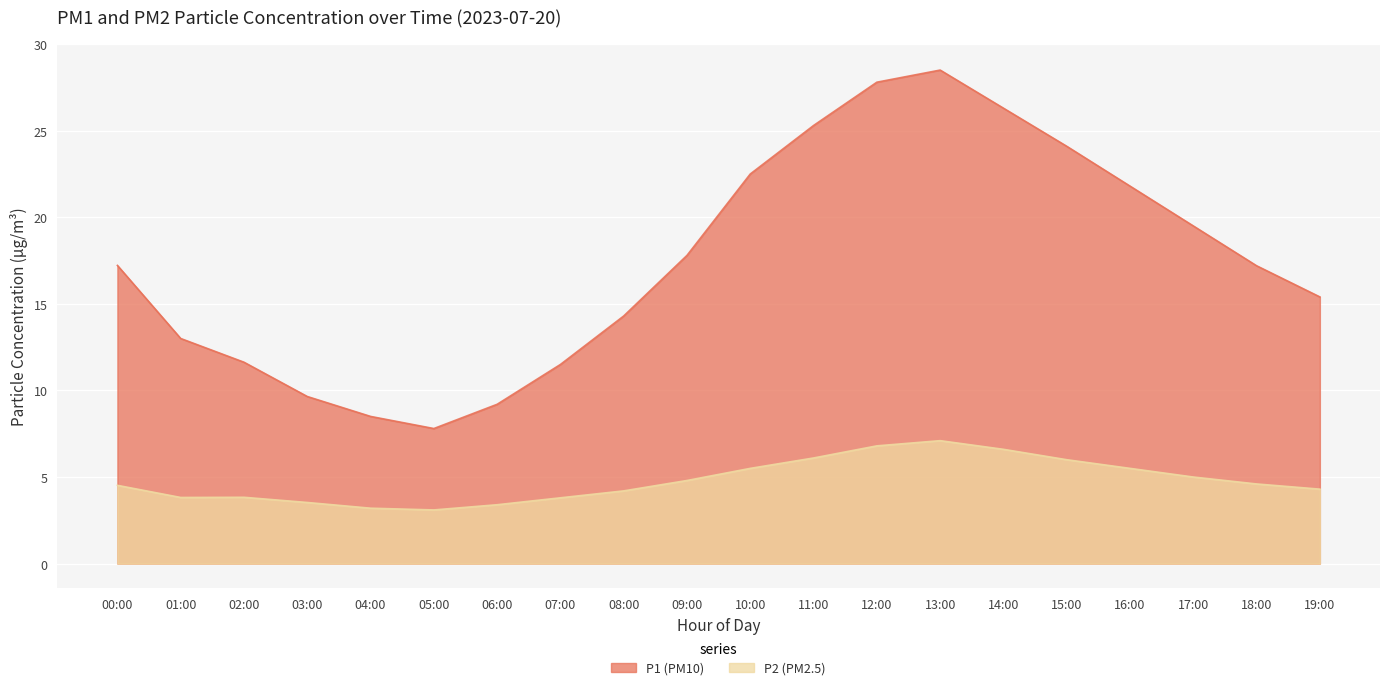

True or false: P2 and P1 cross at least once.

False